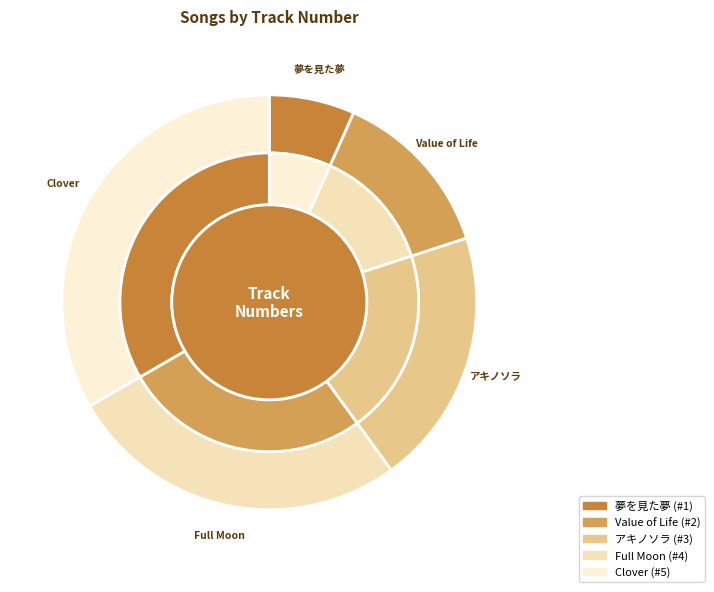

Which slice is the largest?

Clover